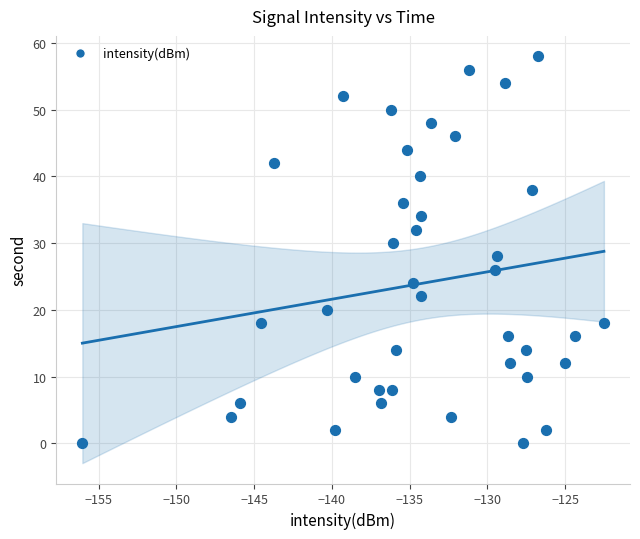

Count the number of points in this scatter plot.

40